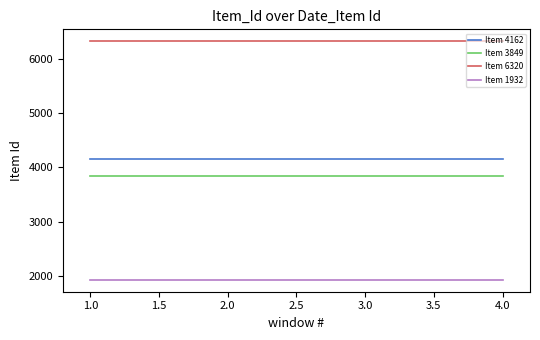

What is the total value across all series at 2.0?

16263